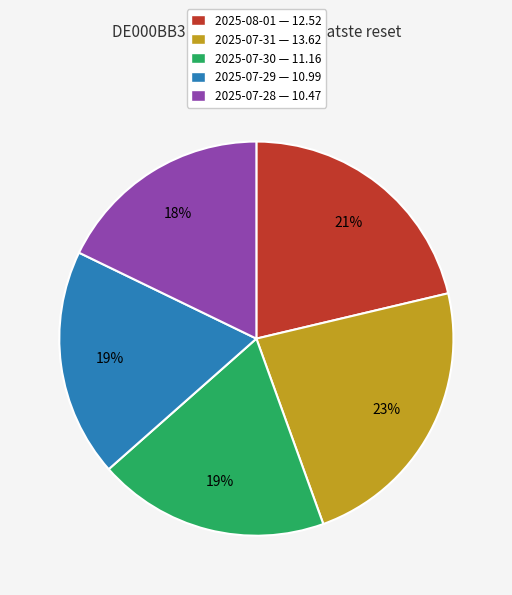

How many segments does this pie chart have?

5